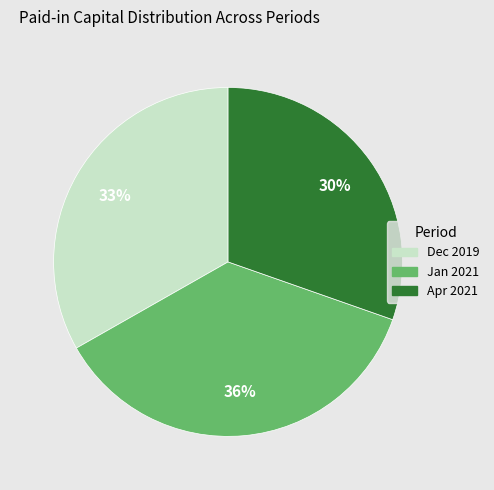

Is there a majority slice in this chart?

No